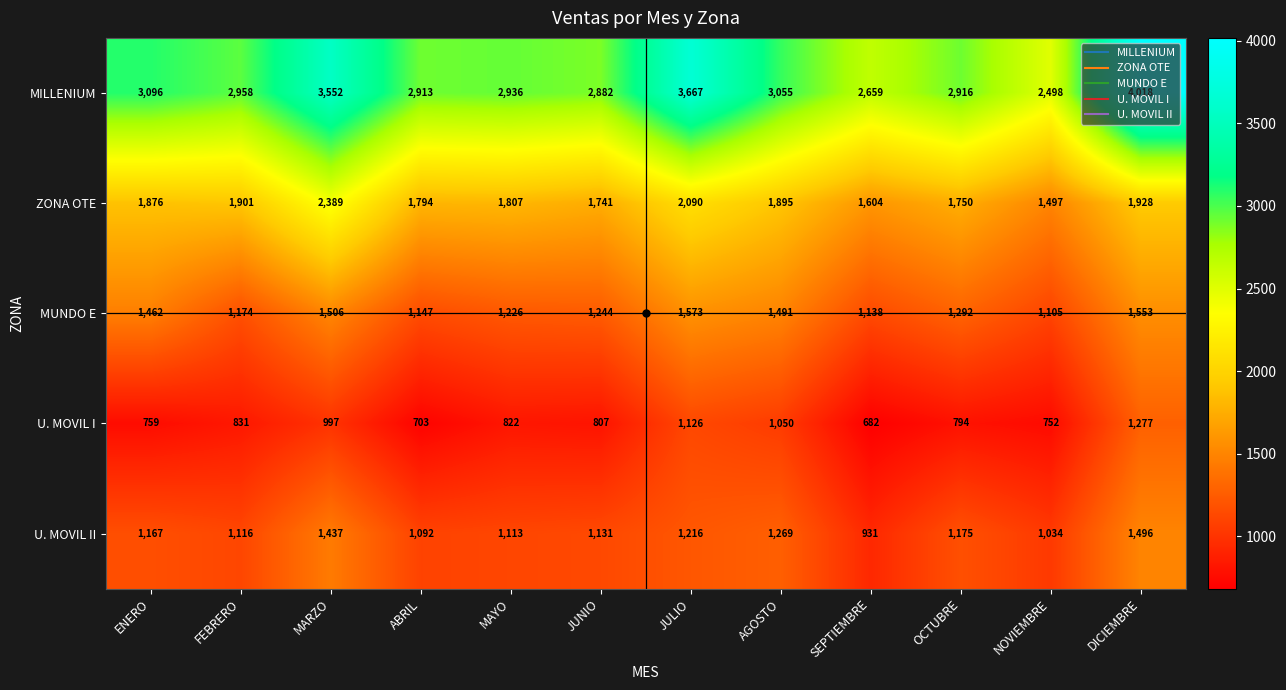

The MILLENIUM series shows 5794 at JULIO. True or false?

False